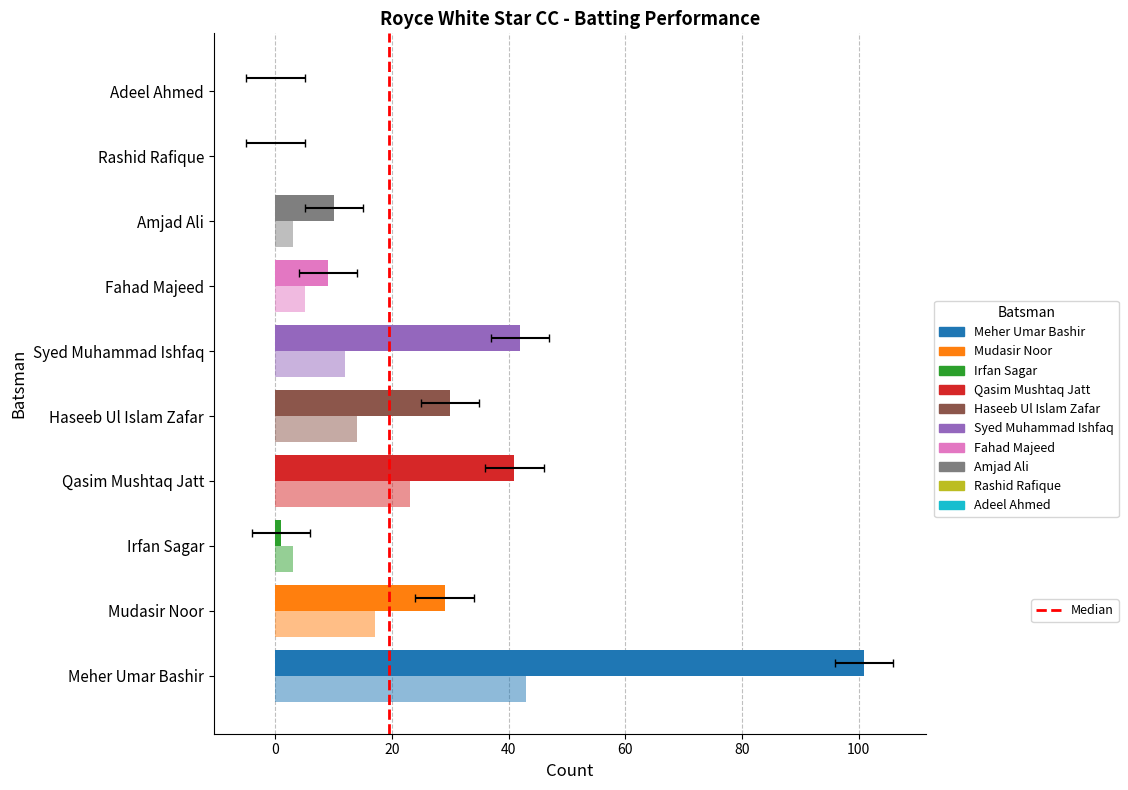

How many categories are shown in the chart?

10